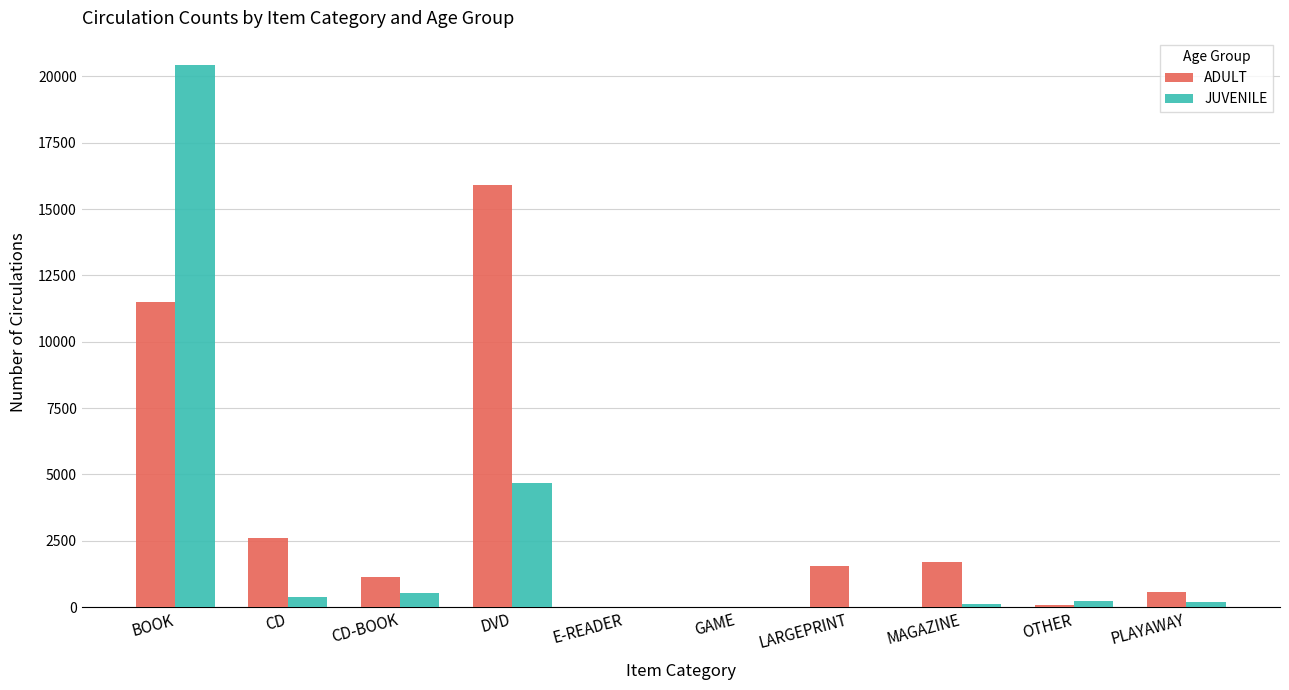

At which label is JUVENILE closest to 10216?

DVD